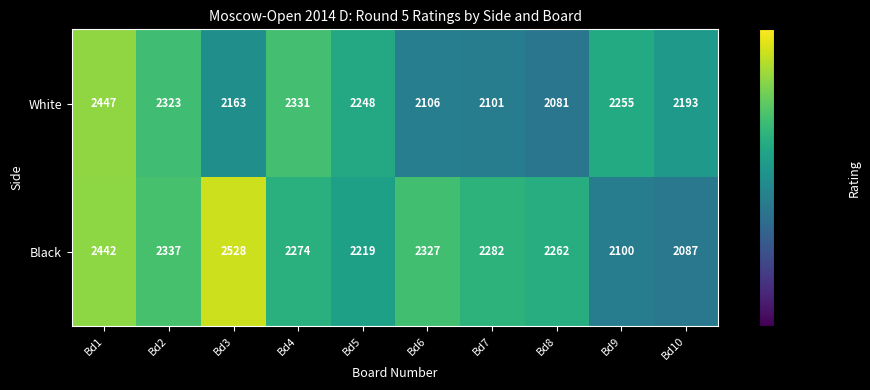

What is the greatest value displayed?

2528